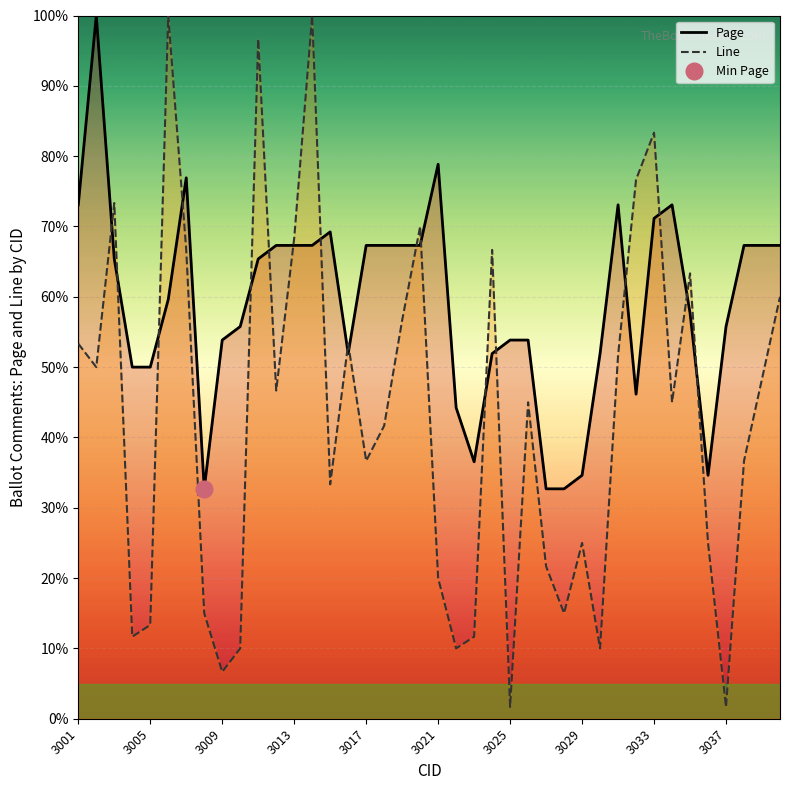

What are all the series names shown in the legend?

Page, Line